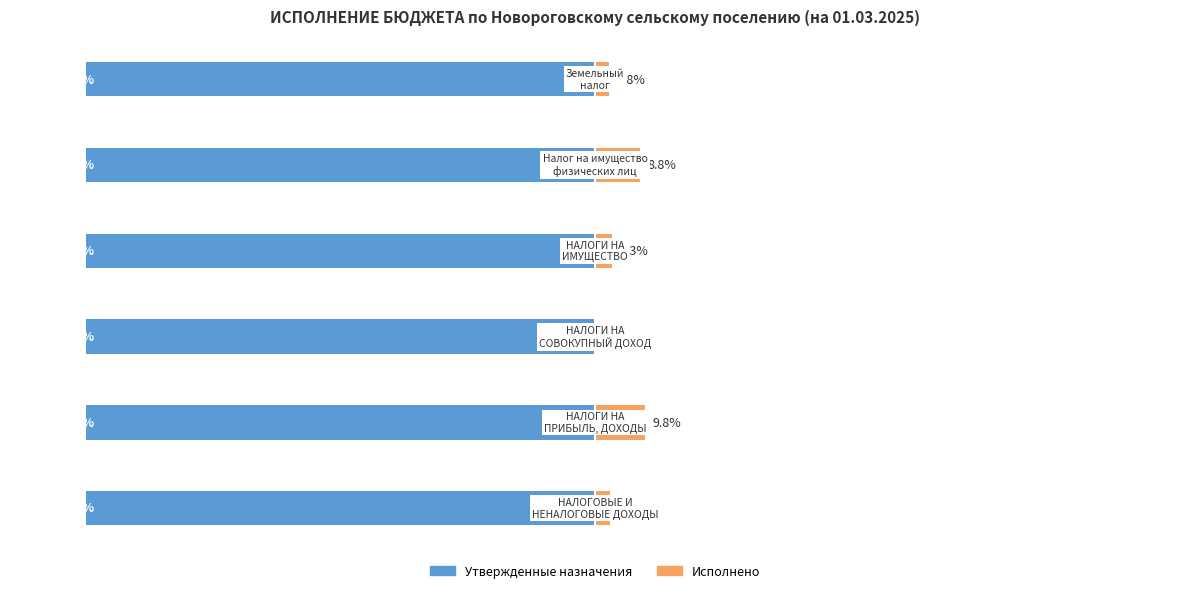

What is the value of the Утвержденные назначения bar at the 2nd from the left?

0.4